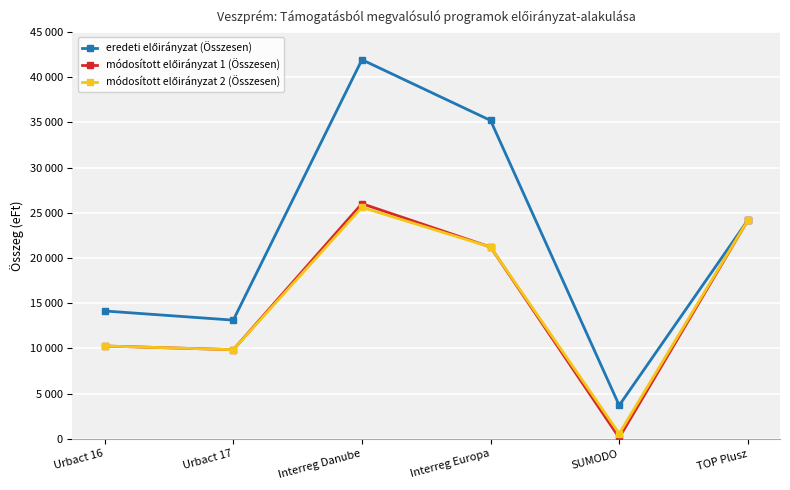

True or false: módosított előirányzat 1 (Összesen) and módosított előirányzat 2 (Összesen) cross at least once.

False